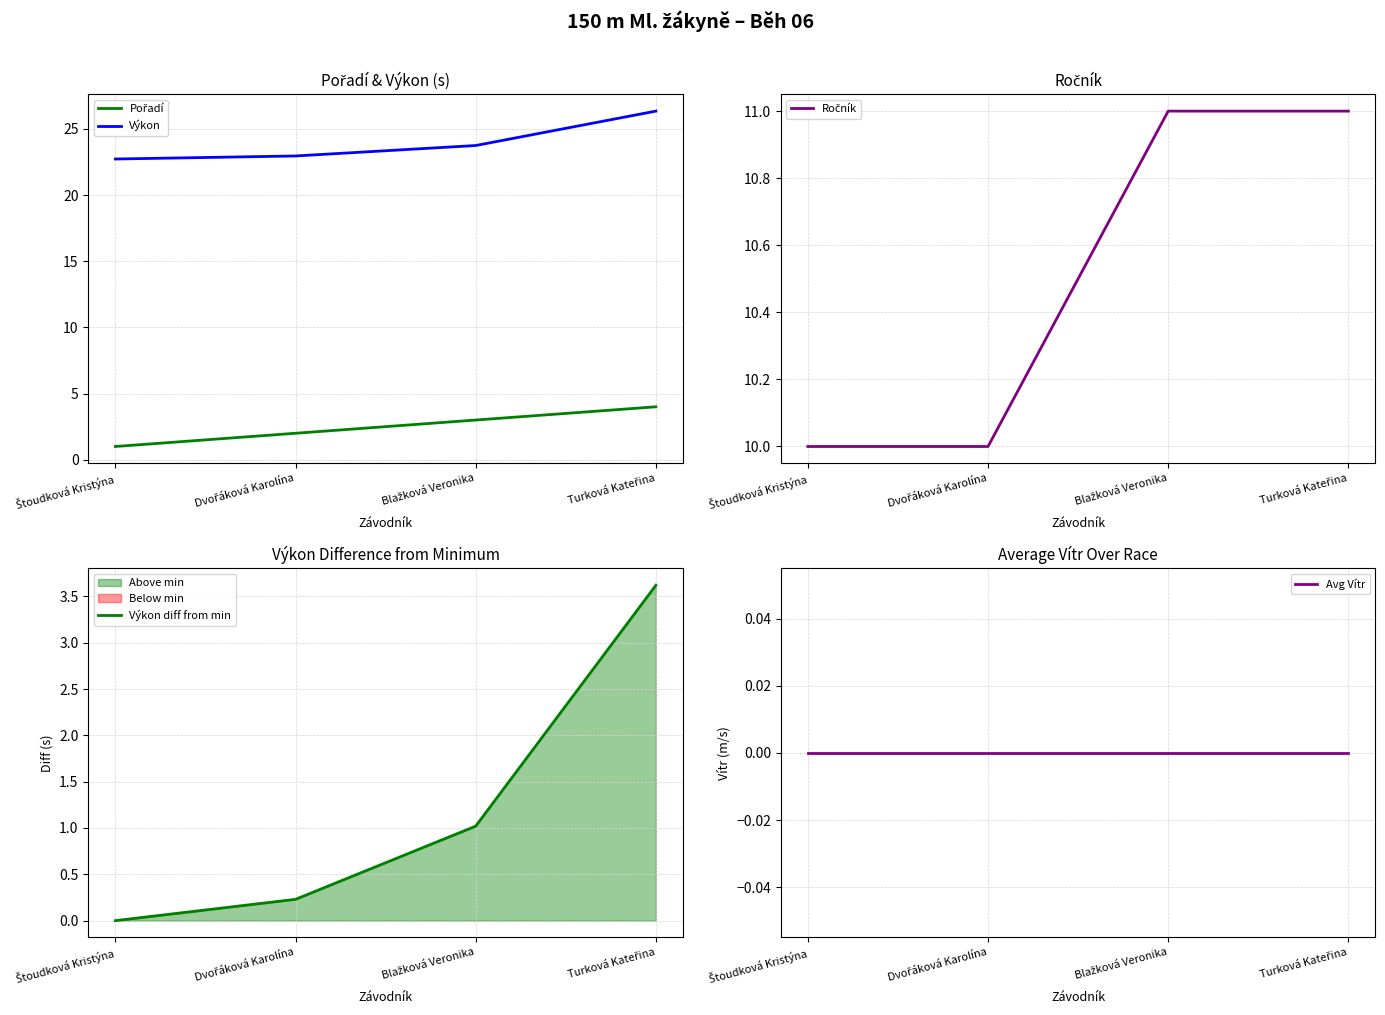

Which series changed the most between Blažková Veronika and Turková Kateřina?

Výkon